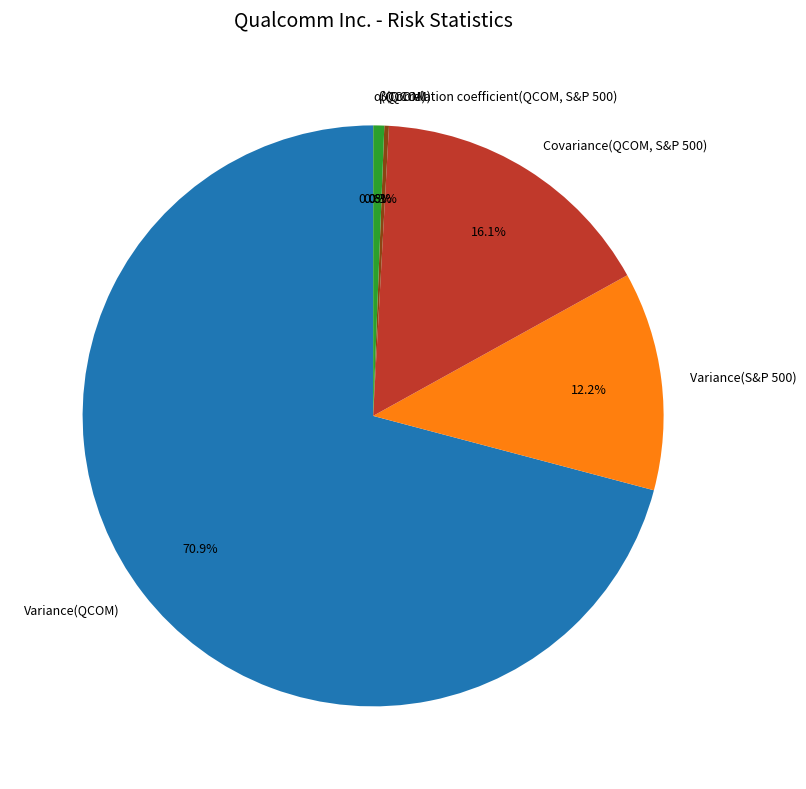

Is there any slice that represents more than half of the pie?

Yes